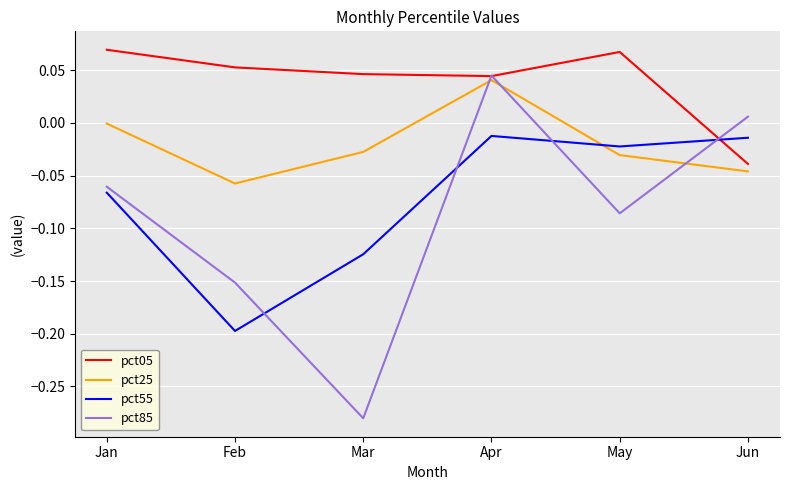

Which category has the lowest value across all series?

Mar